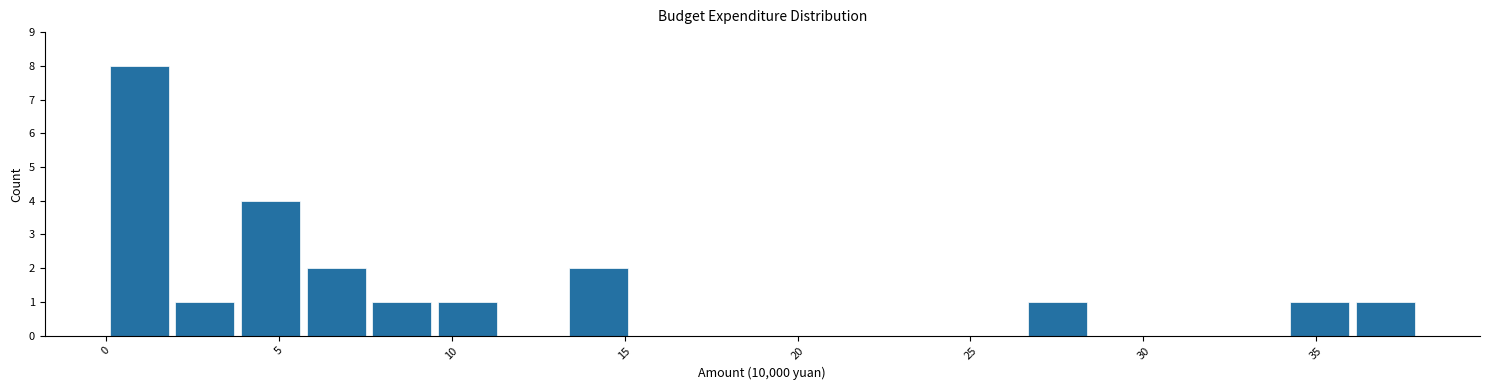

Around what value on the x-axis is the tallest bar? Give the approximate position of its centre, as read against the axis.

1.0